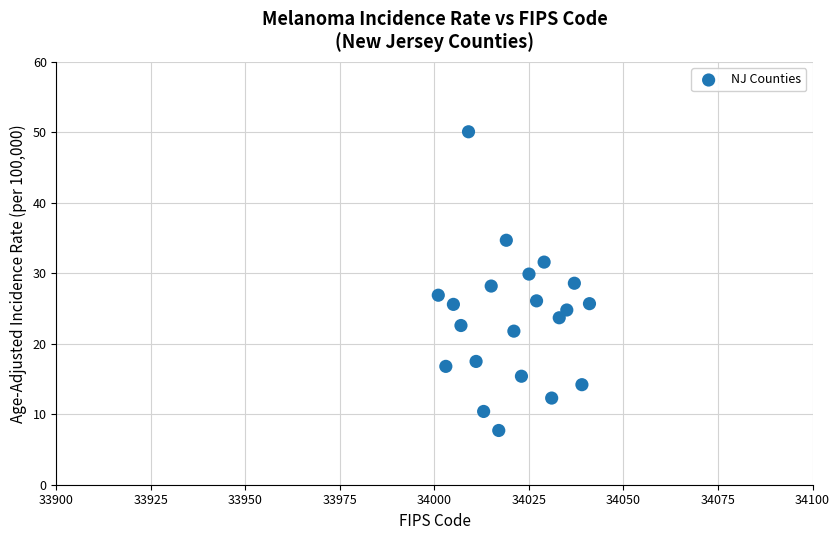

What is the range of Y values (max minus min)?

42.4